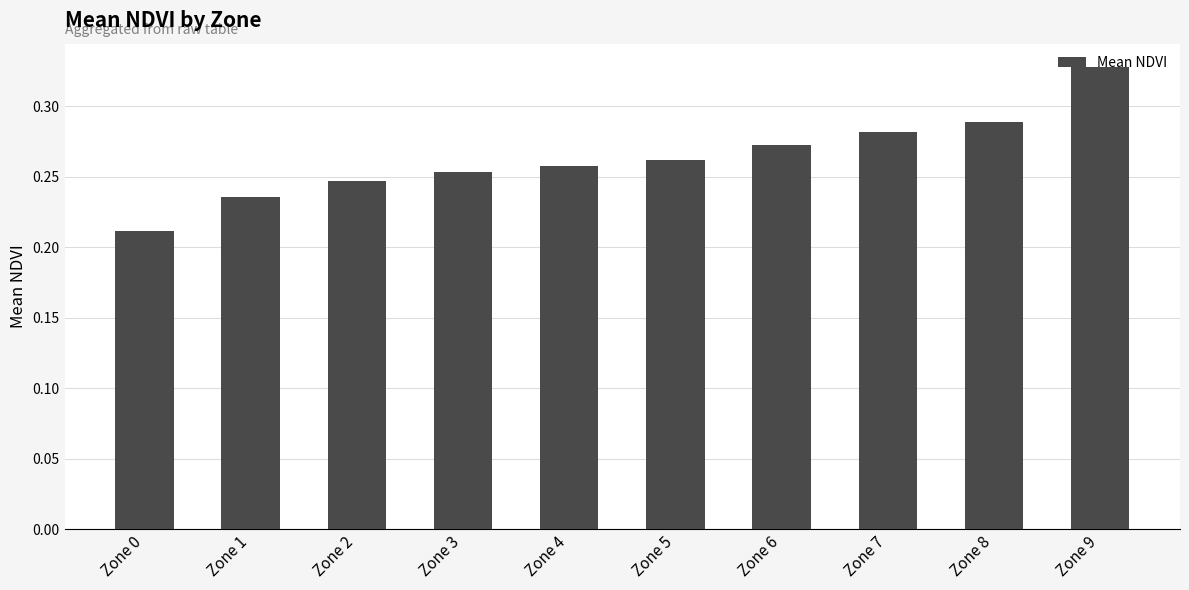

List the labels in order of value, largest first.

Zone 9, Zone 8, Zone 7, Zone 6, Zone 5, Zone 4, Zone 3, Zone 2, Zone 1, Zone 0